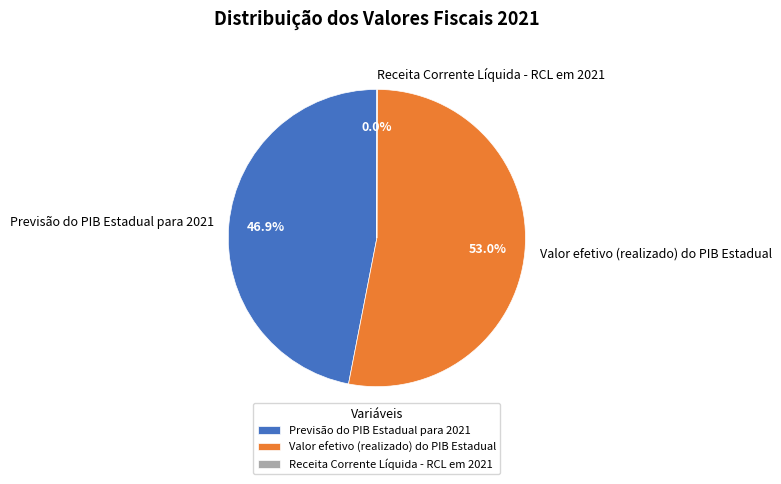

To the nearest percent, what is the combined percentage of Valor efetivo (realizado) do PIB Estadual and Previsão do PIB Estadual para 2021?

100%